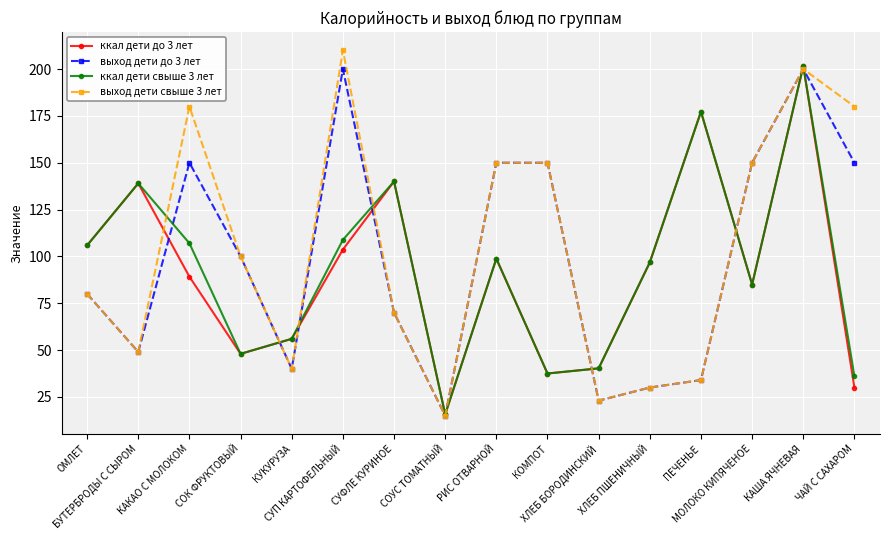

What is the total value across all series at ЧАЙ С САХАРОМ?

396.0